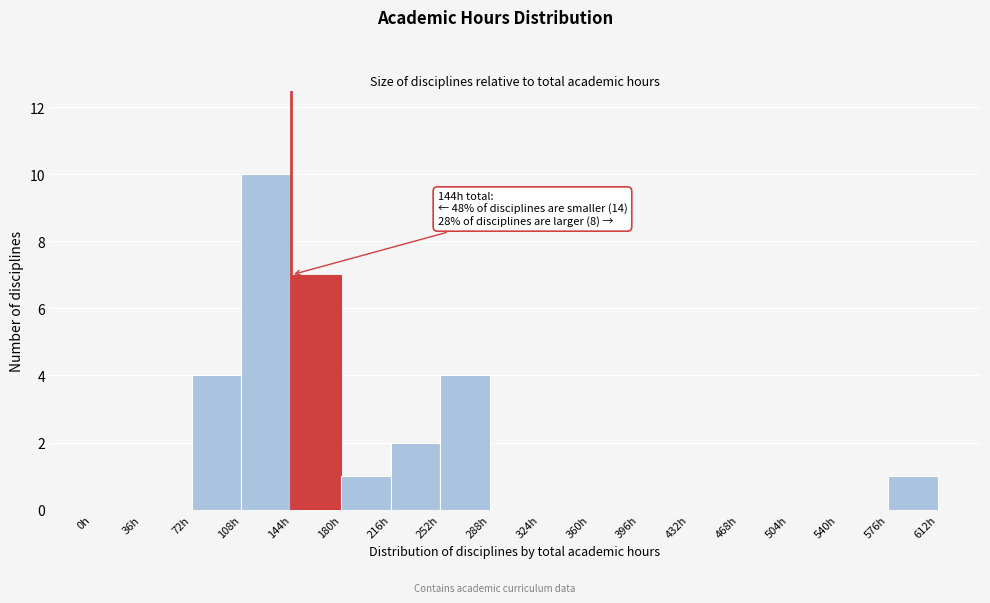

Over which range of the x-axis is the bar tallest?

108 to 144